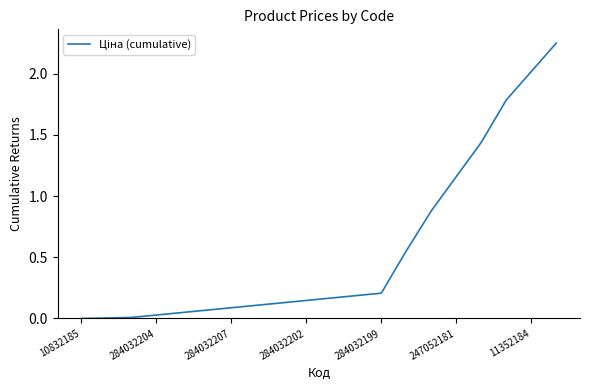

Is this an area chart (filled region under the line)?

No